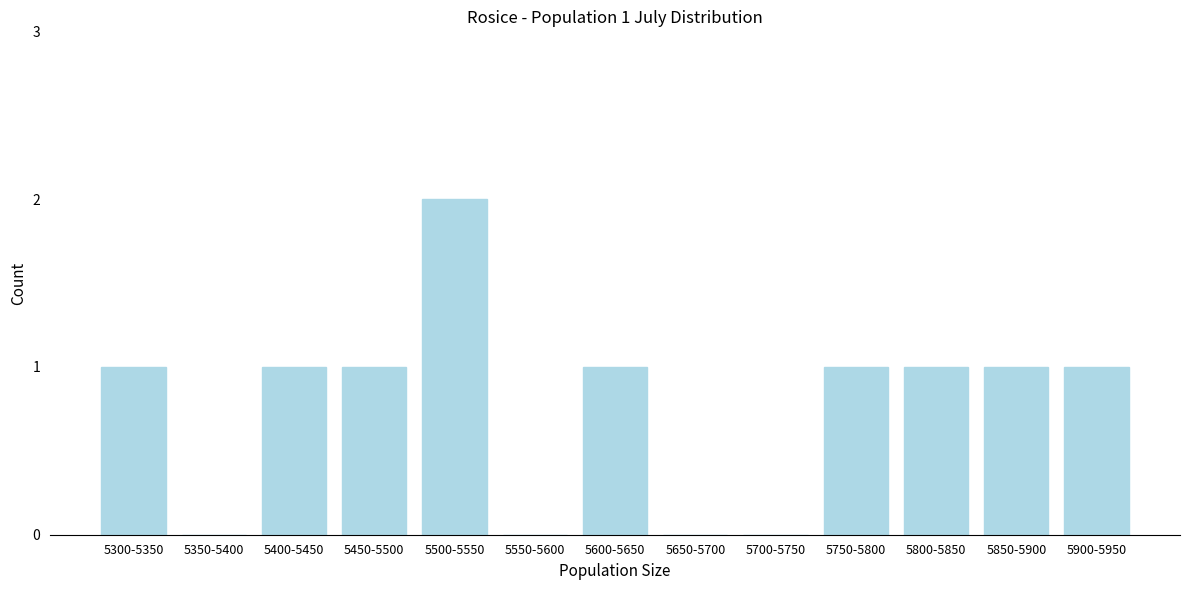

Reading left to right, transcribe all the data shown in this chart.

5300-5350=1	5350-5400=0	5400-5450=1	5450-5500=1	5500-5550=2	5550-5600=0	5600-5650=1	5650-5700=0	5700-5750=0	5750-5800=1	5800-5850=1	5850-5900=1	5900-5950=1